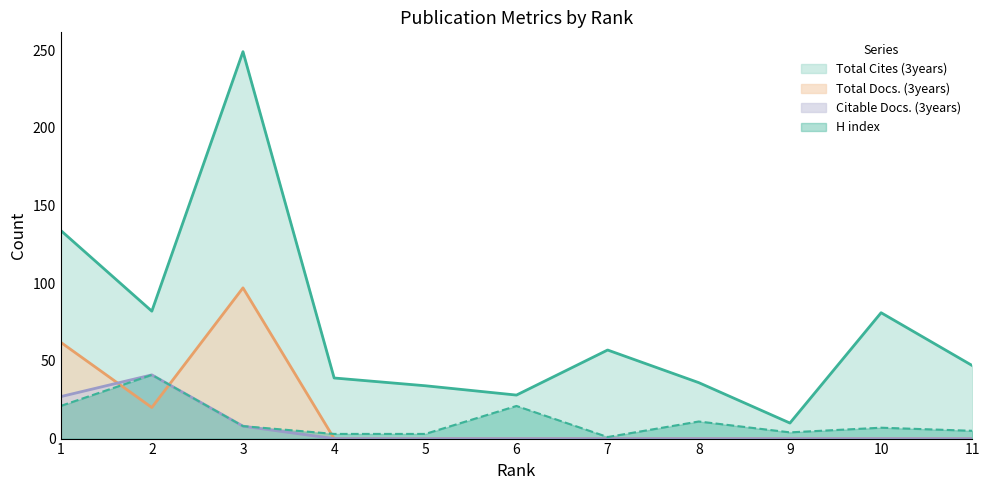

Reading right to left, transcribe all the data shown in this chart.

Total Docs. (3years): 0	0	0	0	0	0	0	0	97	20	62
Citable Docs. (3years): 0	0	0	0	0	0	0	0	8	41	27
Total Cites (3years): 47	81	10	36	57	28	34	39	249	82	134
H index: 5	7	4	11	1	21	3	3	8	41	21